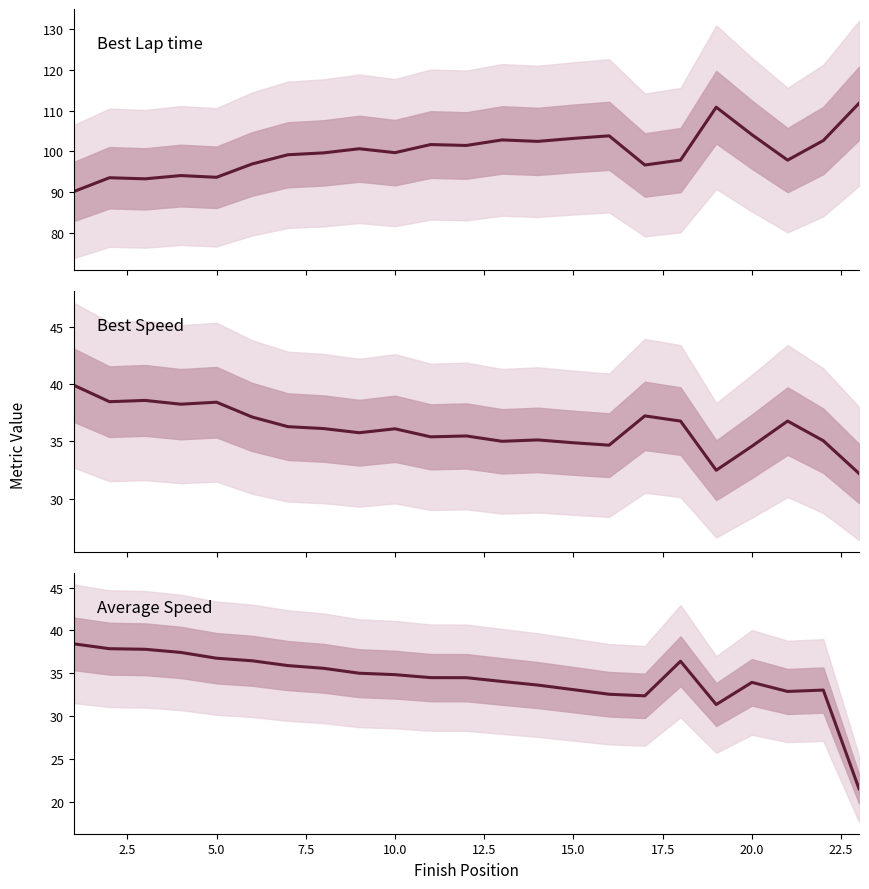

At which category does Best Lap time reach its first local valley?

5.0